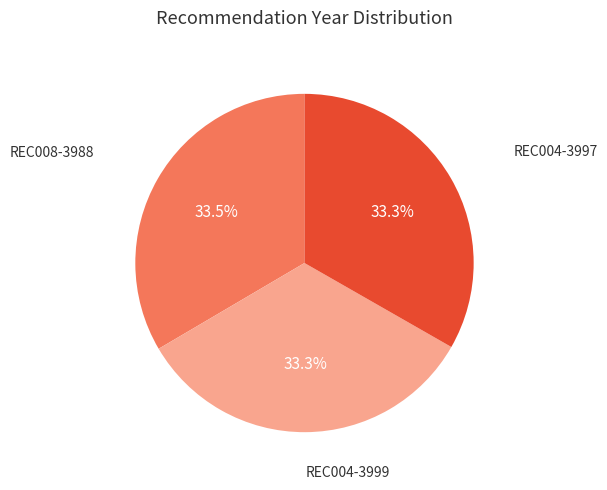

Is there any slice that represents more than half of the pie?

No